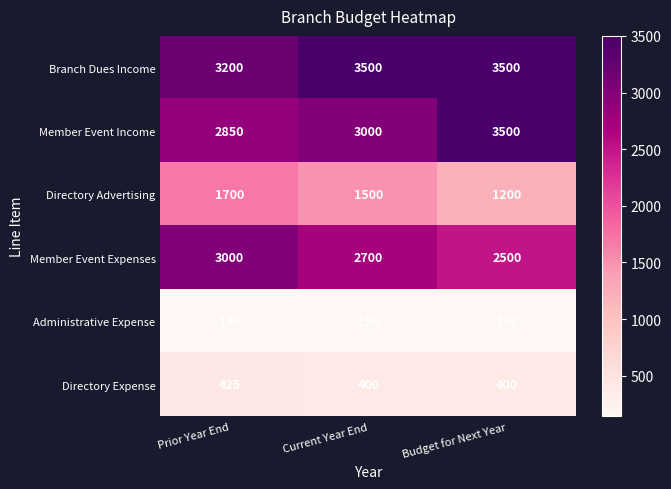

At which category does the chart reach its minimum across all series?

Prior Year End